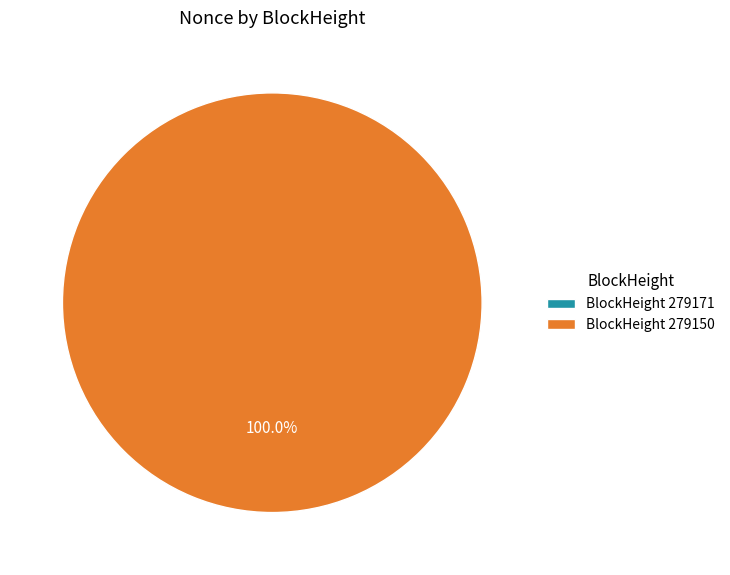

What percentage is NOT represented by 279171?

100.0%